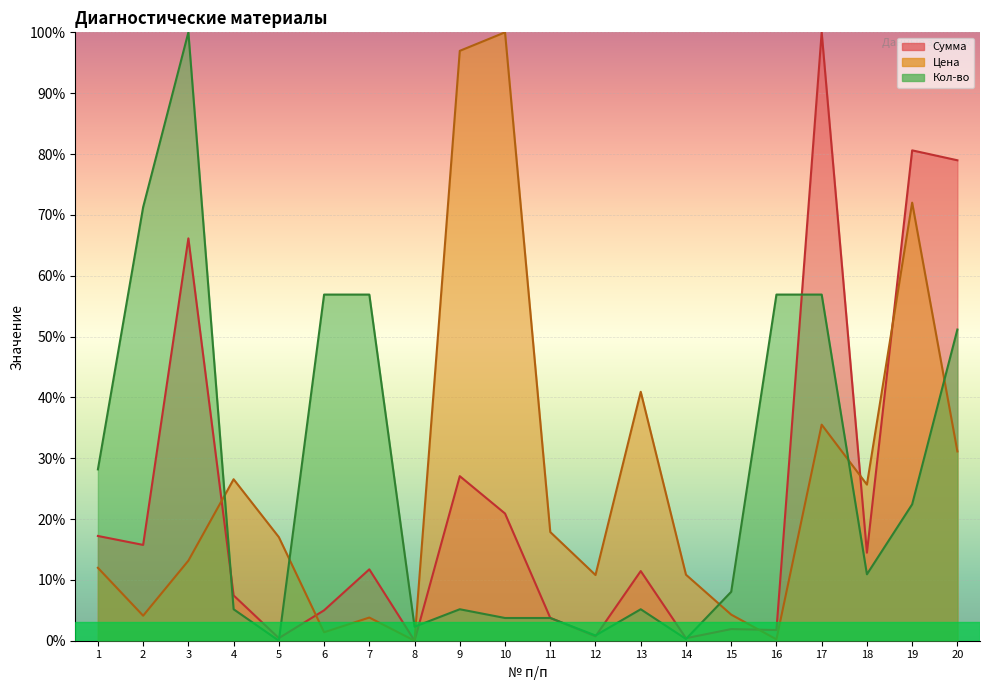

Reading right to left, what are all the values shown in this chart?

Сумма: 79.0	80.6	14.5	100.0	1.8	1.9	0.4	11.4	0.7	3.8	20.9	27.1	0.0	11.7	5.0	0.4	7.4	66.1	15.7	17.2
Цена: 31.1	72.0	25.7	35.5	0.2	4.3	10.9	40.9	10.8	17.9	100.0	97.0	0.0	3.8	1.4	17.0	26.5	13.2	4.1	12.0
Кол-во: 51.1	22.4	10.9	56.9	56.9	8.0	0.3	5.2	0.9	3.7	3.7	5.2	2.3	56.9	56.9	0.0	5.2	100.0	71.3	28.2